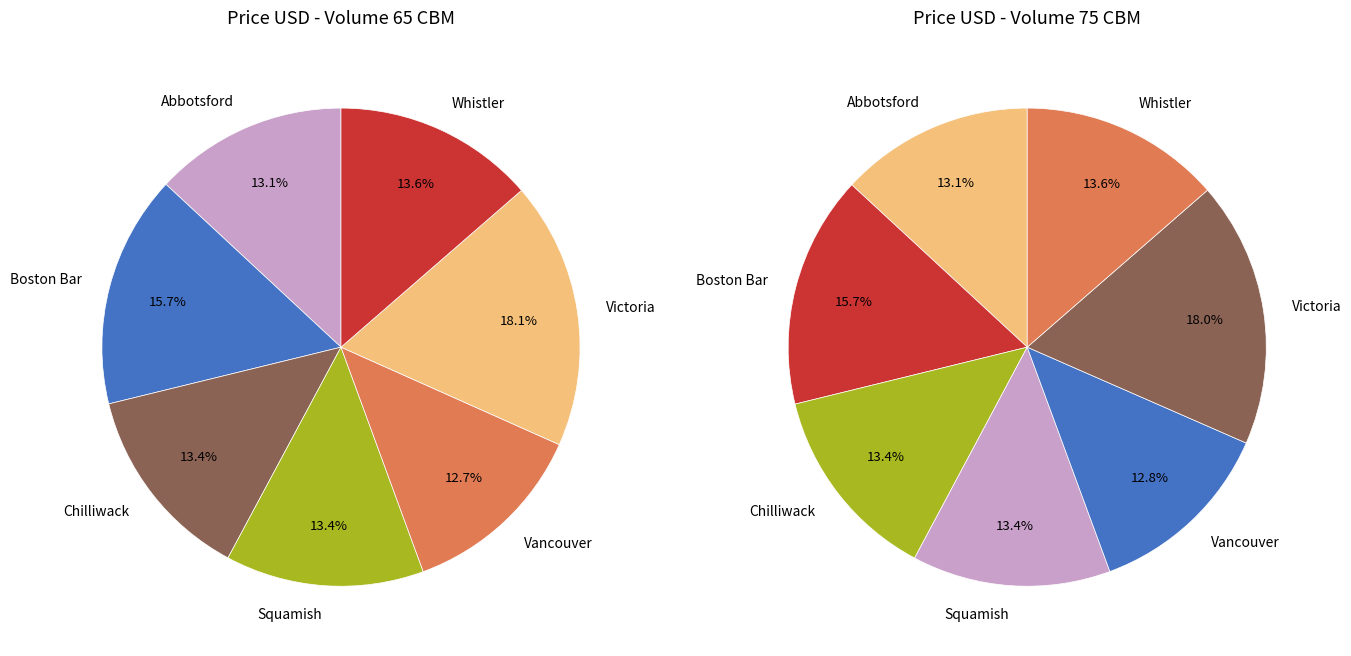

True or false: Chilliwack accounts for 1% of the total.

False